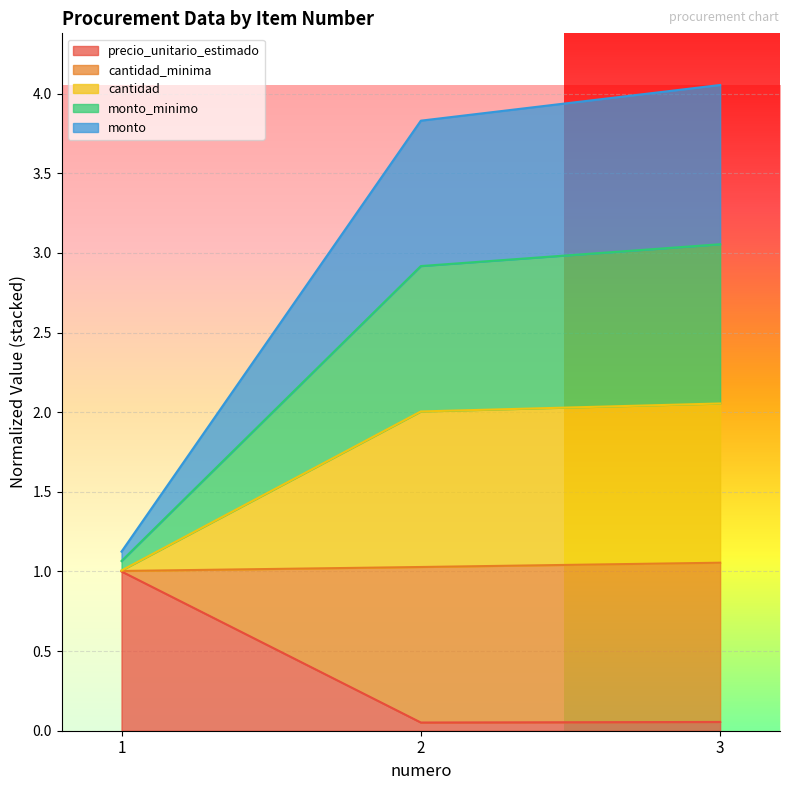

Does the chart display data point markers on the line(s)?

No